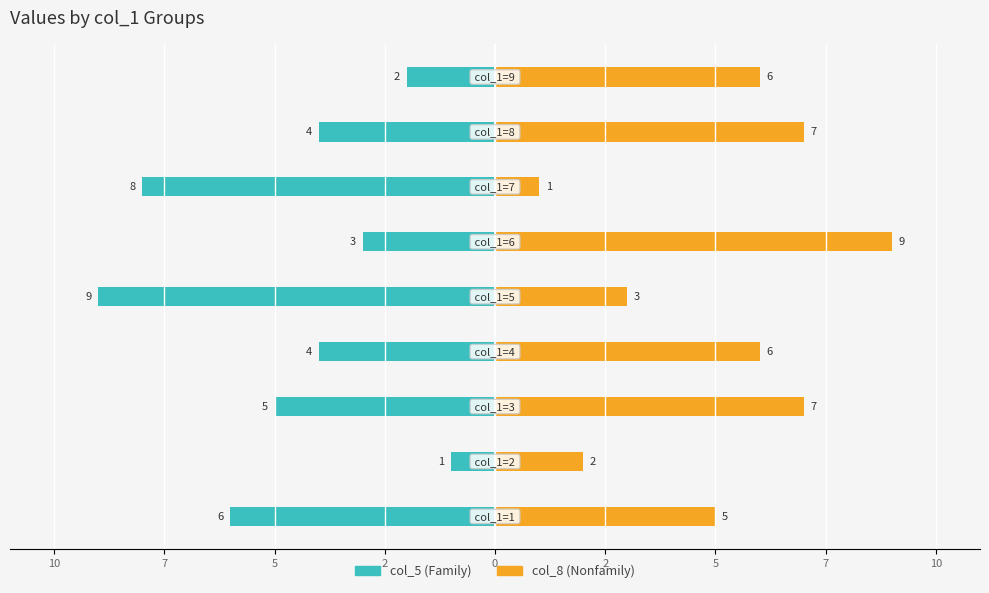

Reading left to right, transcribe all the data shown in this chart.

col_5 (Family): 6	1	5	4	9	3	8	4	2
col_8 (Nonfamily): 5	2	7	6	3	9	1	7	6